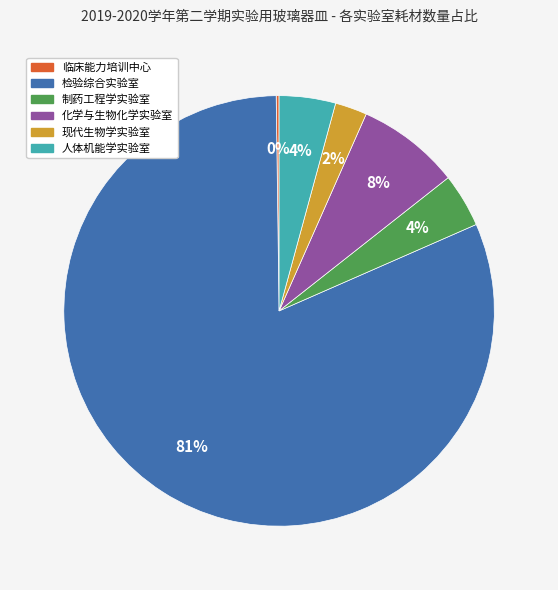

Approximately how many times larger is the value at 制药工程学实验室 compared to 人体机能学实验室?

1.0